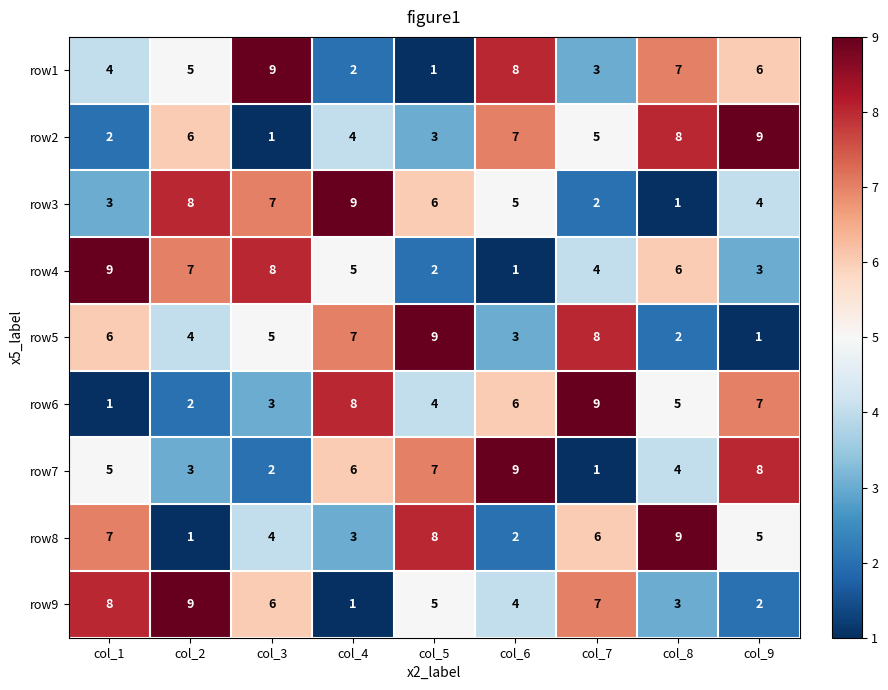

What is the total value across all series at col_9?

45